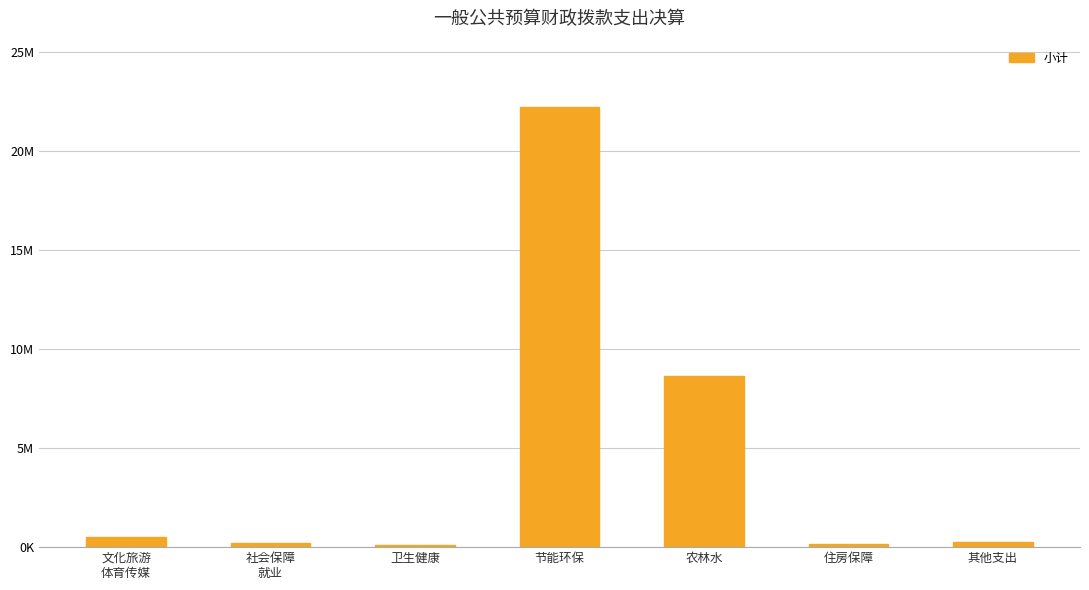

Which category has the lowest value across all series?

卫生健康